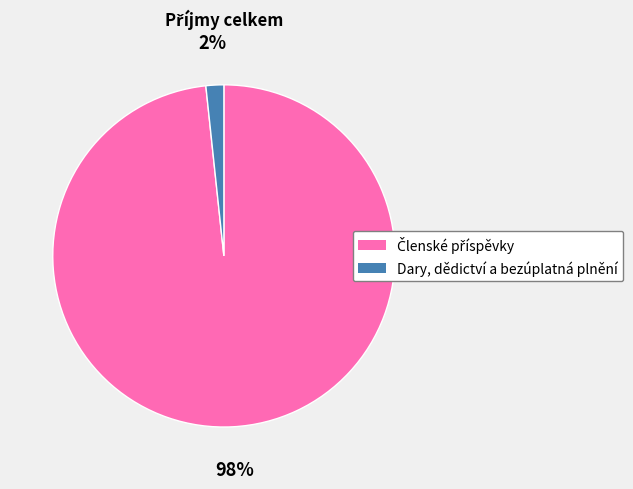

To the nearest percent, what is the average slice percentage?

50%